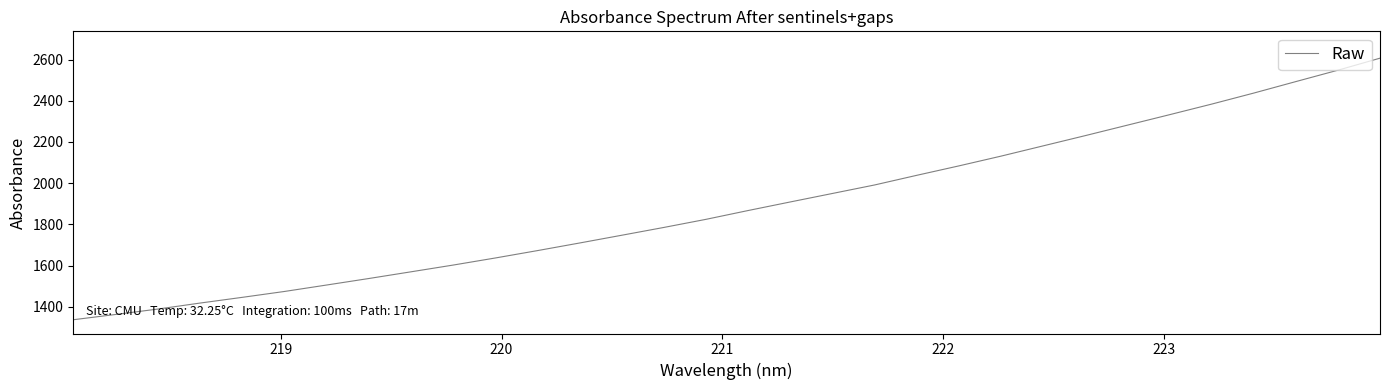

What is the difference between the maximum and minimum values?

1270.3